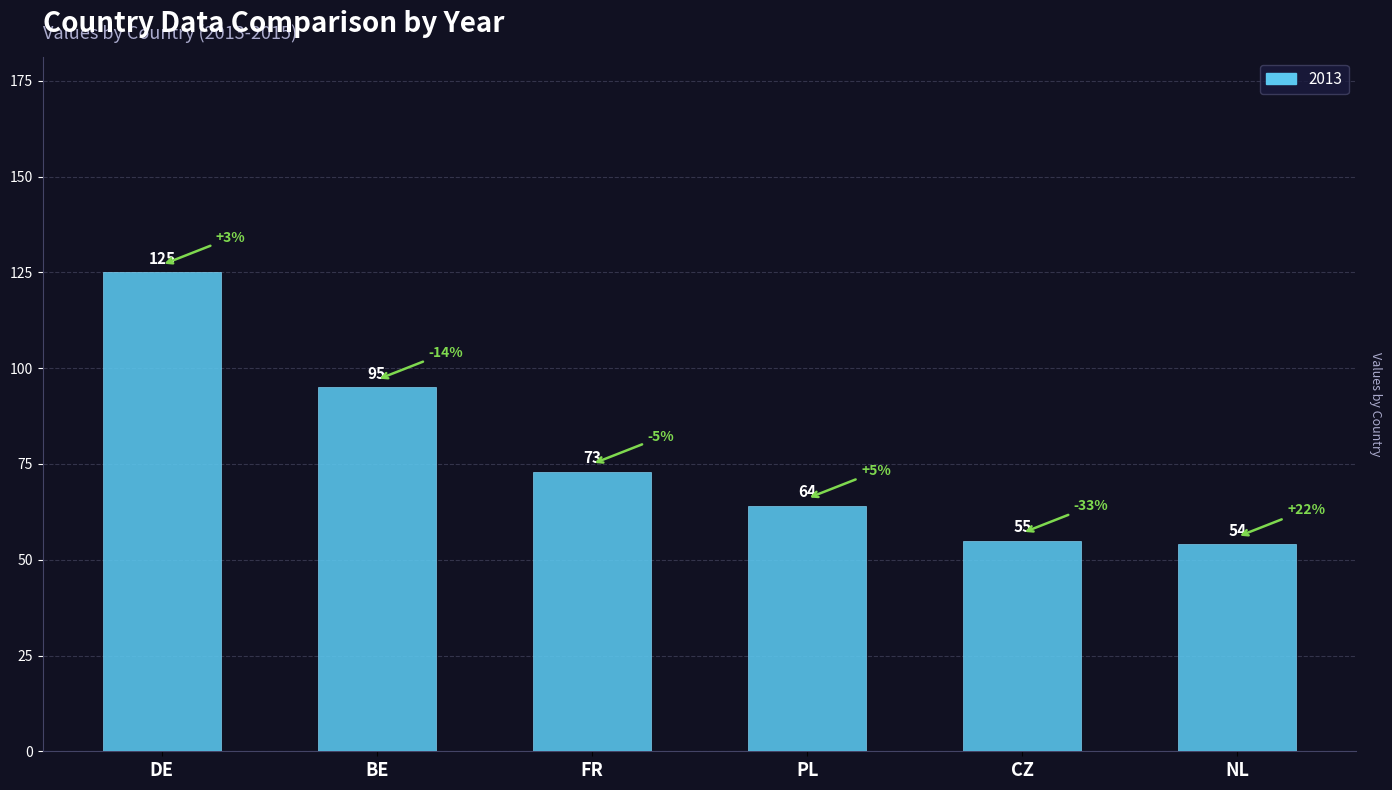

Approximately how many times larger is the value at CZ compared to PL?

0.9